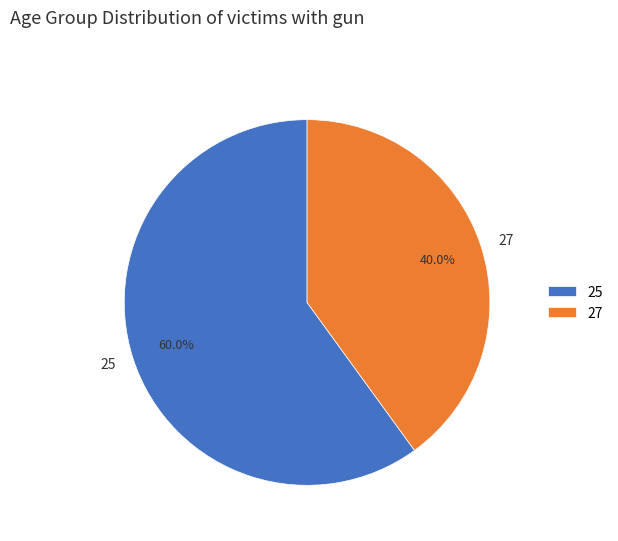

To the nearest percent, what is the difference between the largest and smallest slice percentages?

20%